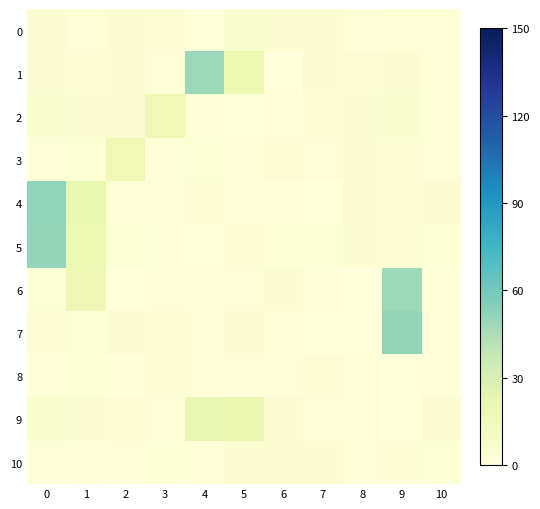

What is the spread (max minus min) of values at 8?

3.9